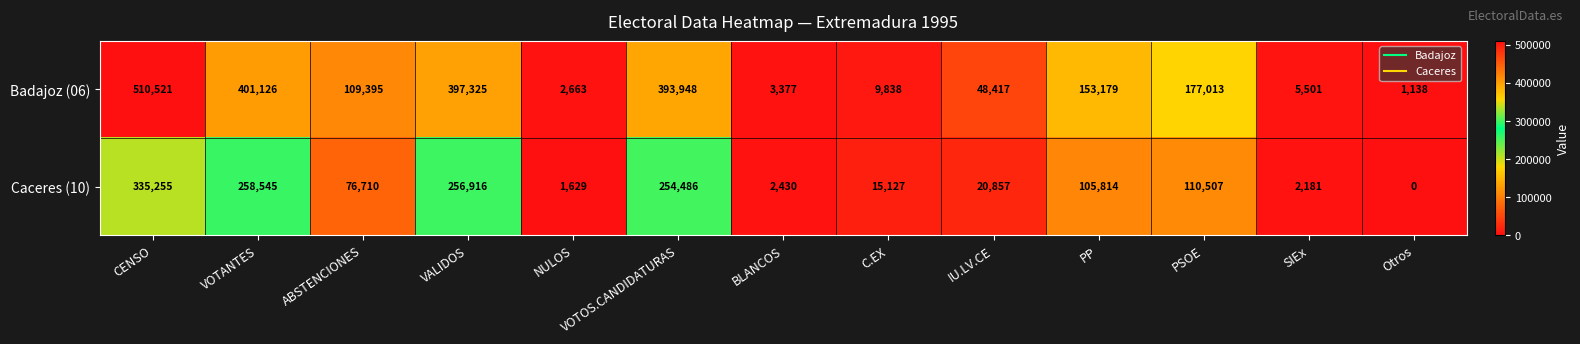

What is the difference between the second highest and minimum values in the Caceres (10) series?

258545